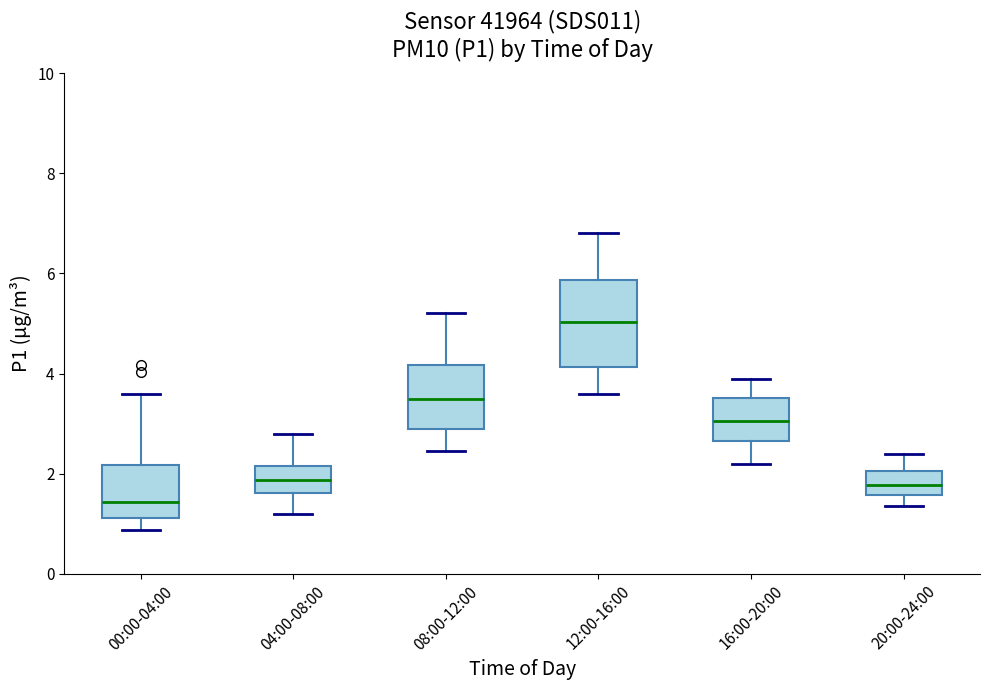

Which box has the lowest median line?

00:00-04:00